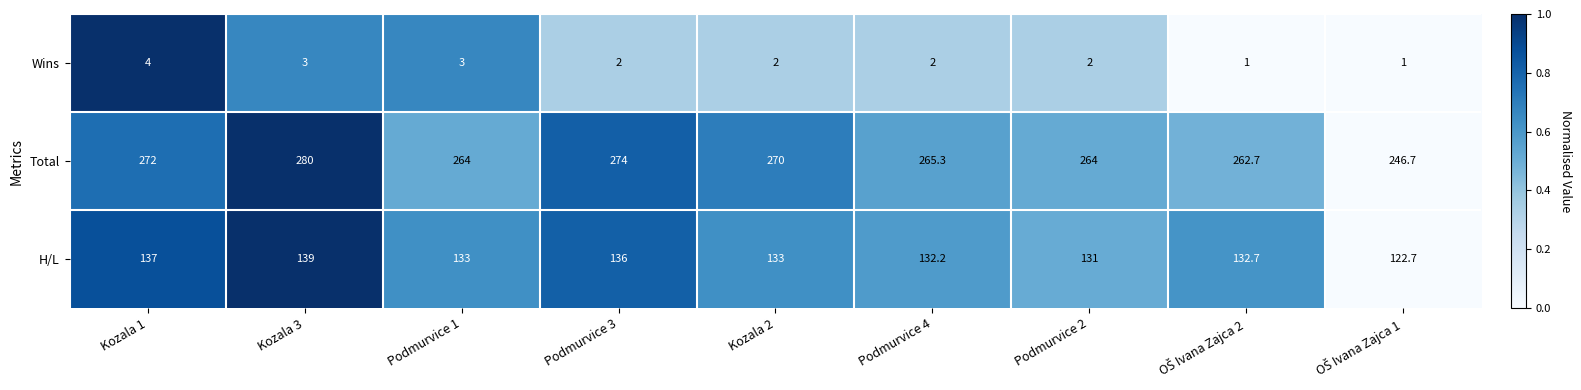

Rank the series by their maximum value, from lowest to highest.

Wins, H/L, Total